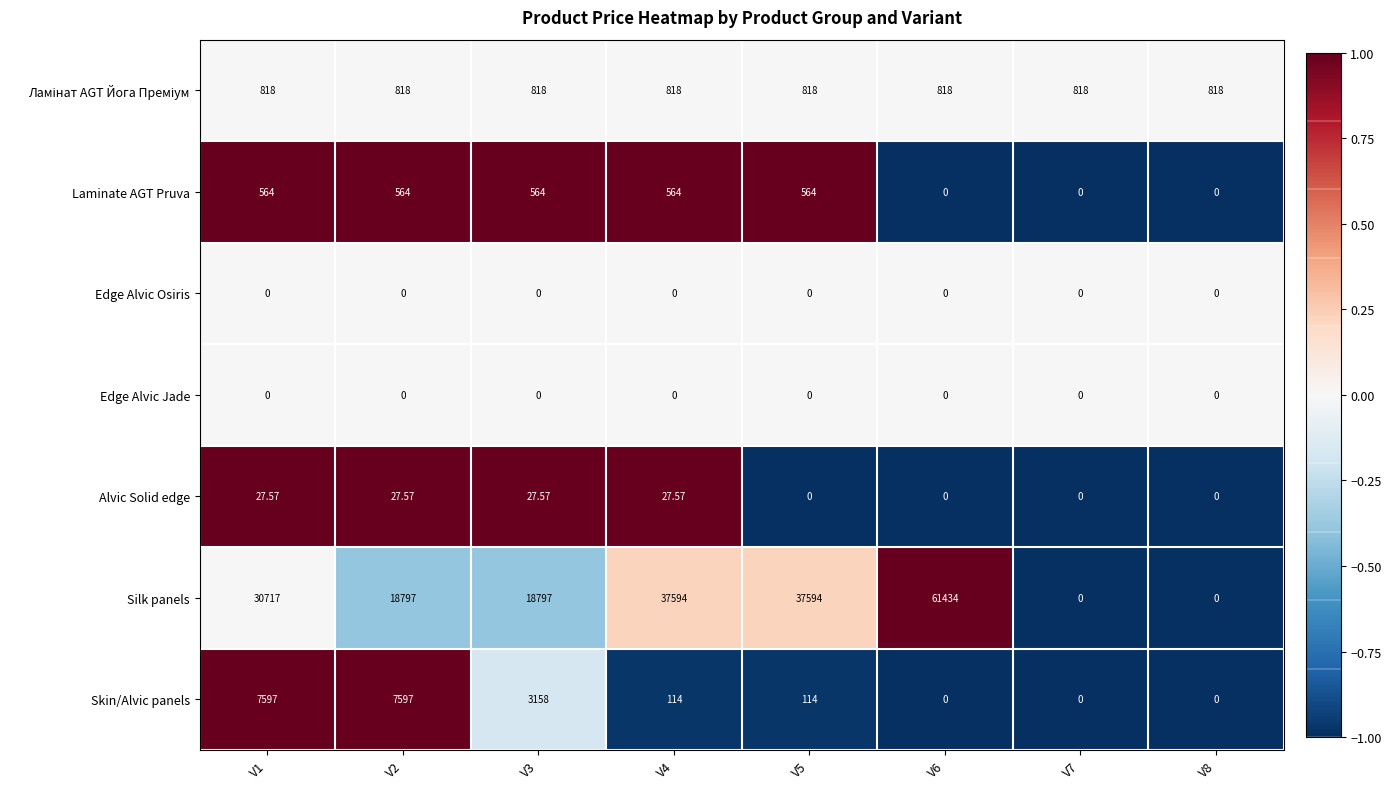

Which series has the largest total across all categories?

Silk panels